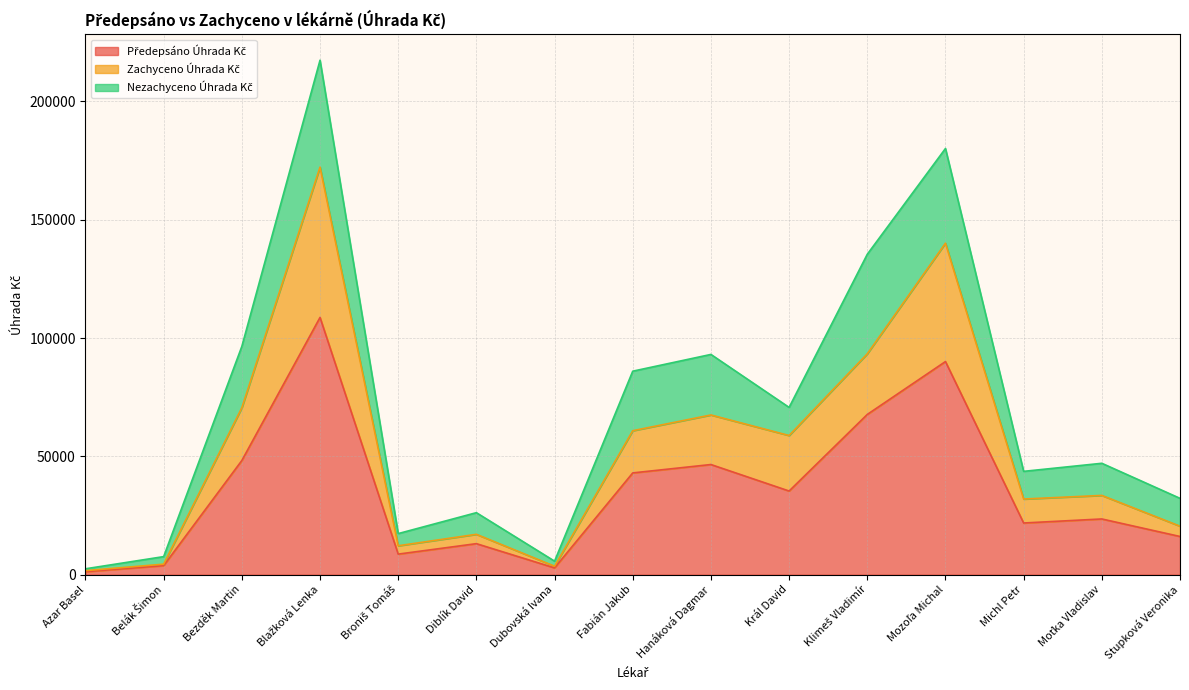

True or false: Zachyceno Úhrada Kč and Předepsáno Úhrada Kč cross at least once.

False